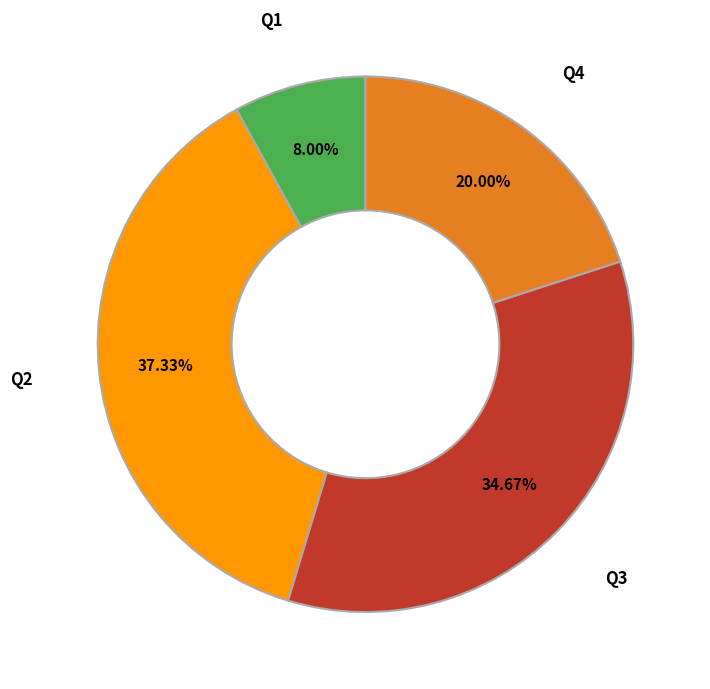

Does any single category account for the majority?

No